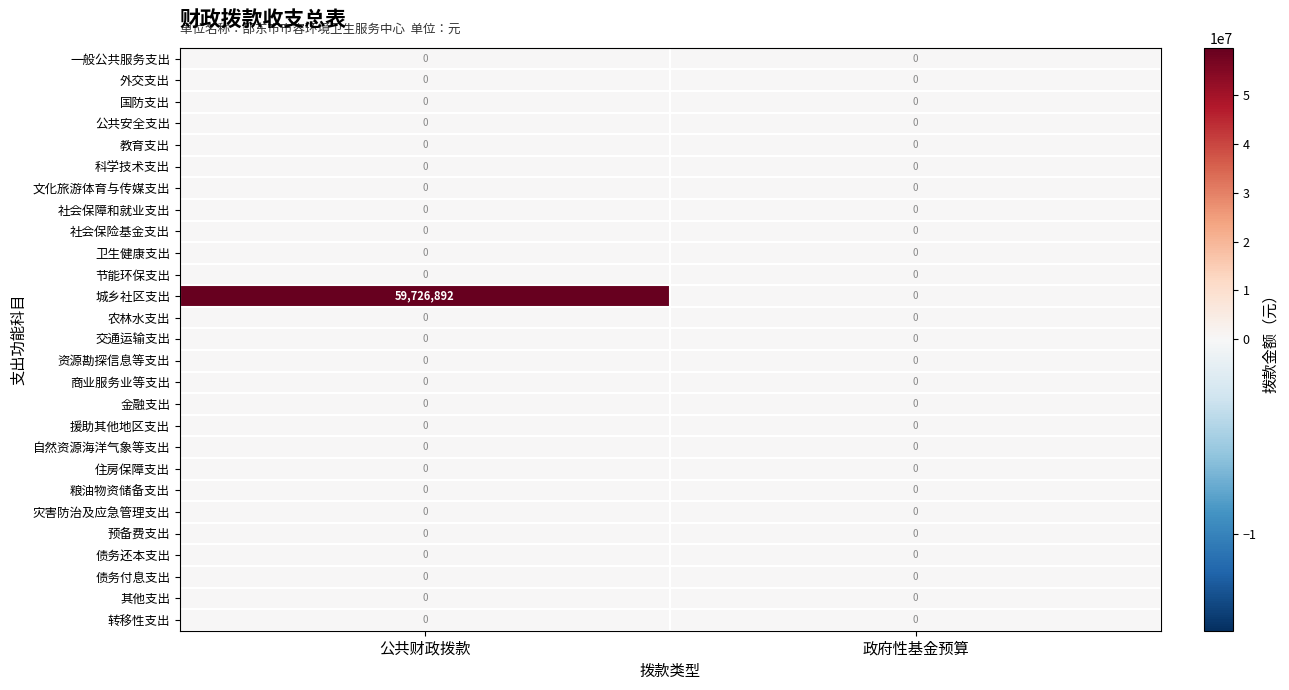

What is the spread (max minus min) of values at 公共财政拨款?

59726892